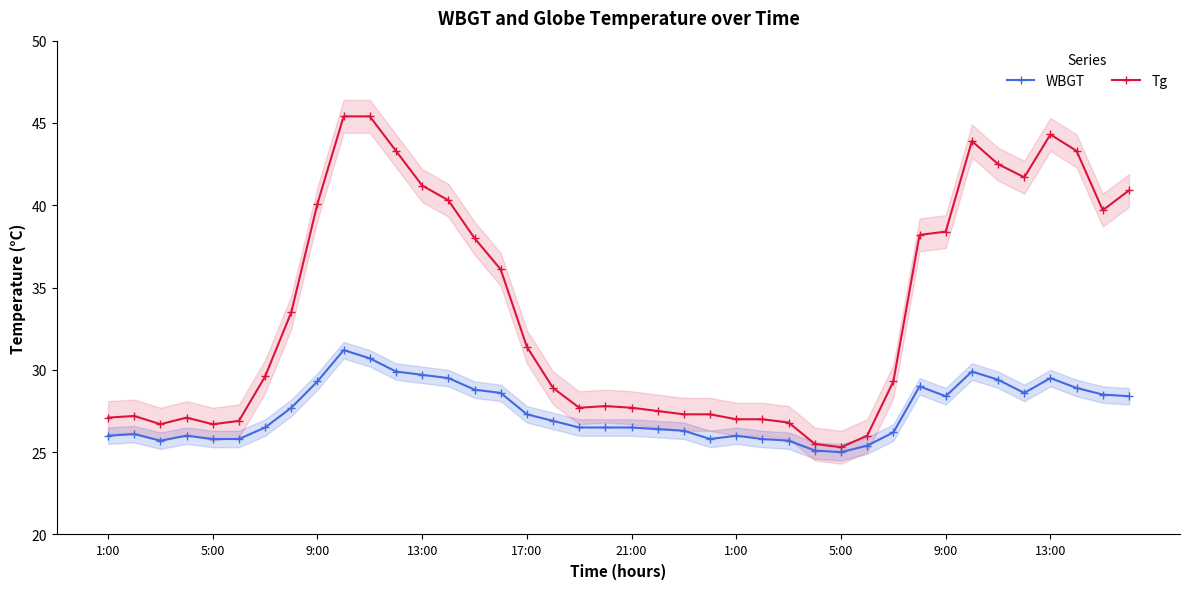

How many interior local peaks does the WBGT series have?

7